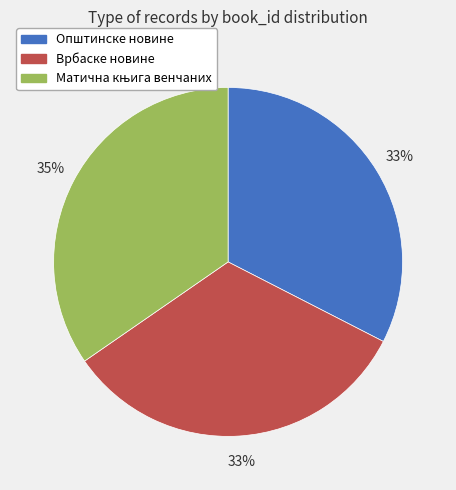

To the nearest percent, what portion does Општинске новине represent?

33%